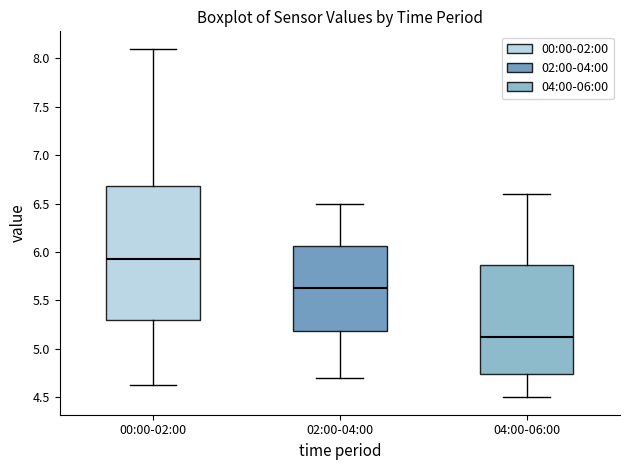

Reading left to right, transcribe this box plot: for each box, give where its median line is, the range the box spans, and where its two whiskers end, as read against the y-axis. The values are not printed on the chart, so give them approximately, as read against the axis.

00:00-02:00: median 5.95, box 5.30 to 6.70, whiskers 4.65 to 8.10
02:00-04:00: median 5.65, box 5.20 to 6.05, whiskers 4.70 to 6.50
04:00-06:00: median 5.15, box 4.75 to 5.85, whiskers 4.50 to 6.60